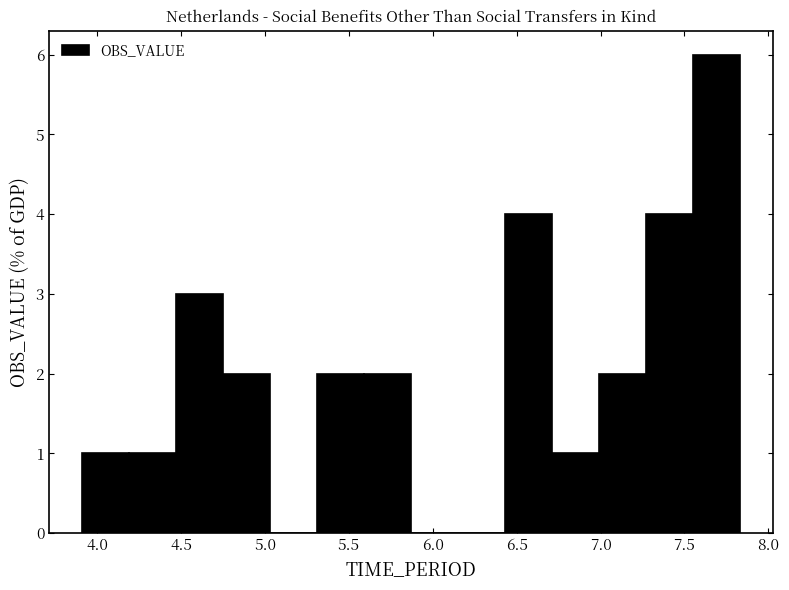

Reading left to right, transcribe this chart: for each bar, give the range it covers on the x-axis and its height. Neither the bar edges nor the heights are printed on the chart, so give them approximately, as read against the axes.

3.90 to 4.20: 1
4.20 to 4.45: 1
4.45 to 4.75: 3
4.75 to 5.05: 2
5.05 to 5.30: 0
5.30 to 5.60: 2
5.60 to 5.85: 2
5.85 to 6.15: 0
6.15 to 6.45: 0
6.45 to 6.70: 4
6.70 to 7.00: 1
7.00 to 7.25: 2
7.25 to 7.55: 4
7.55 to 7.85: 6